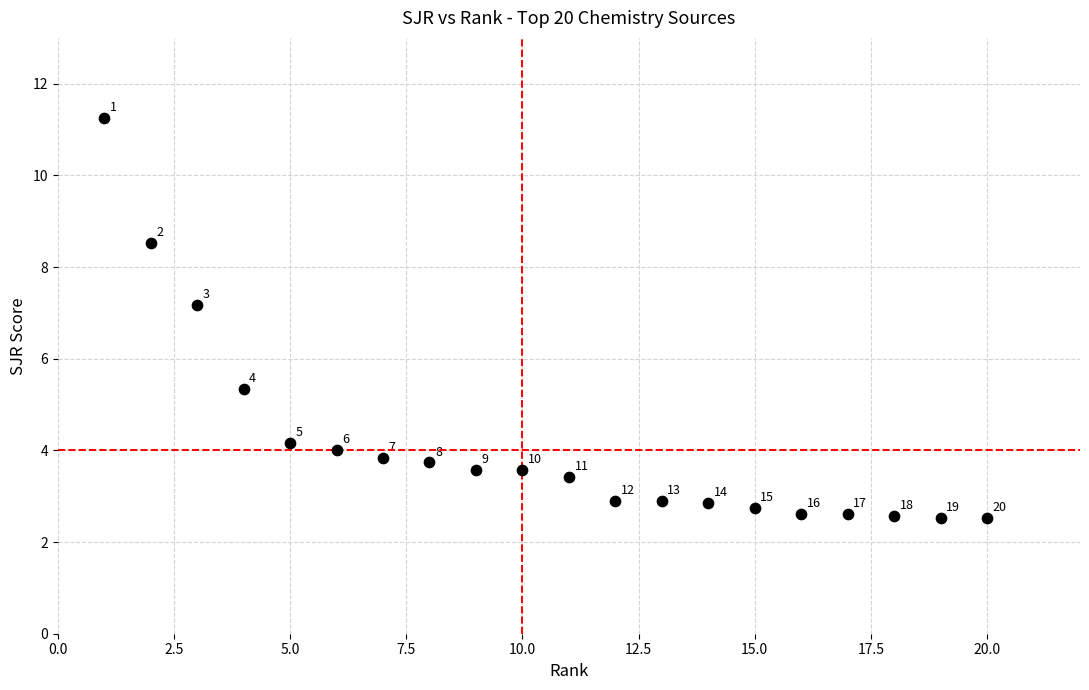

What Y value in the scatter plot is closest to 6?

5.3